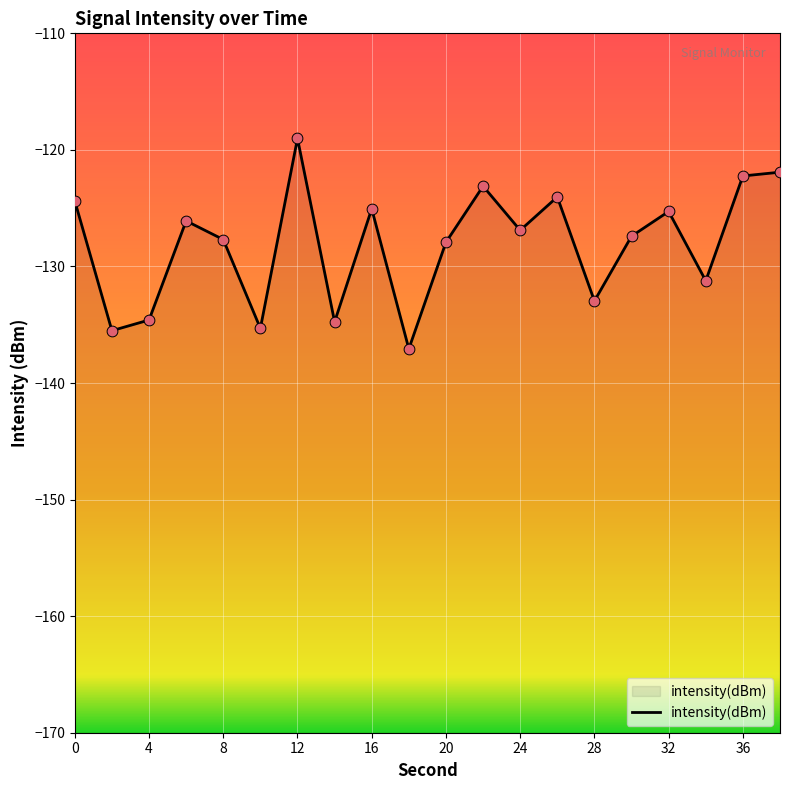

Which has a higher value, 26 or 0?

26